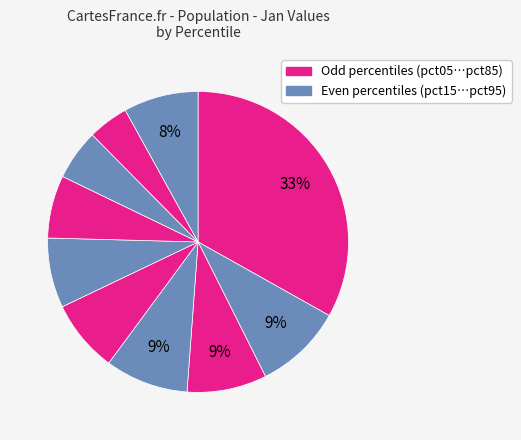

How many segments does this pie chart have?

10